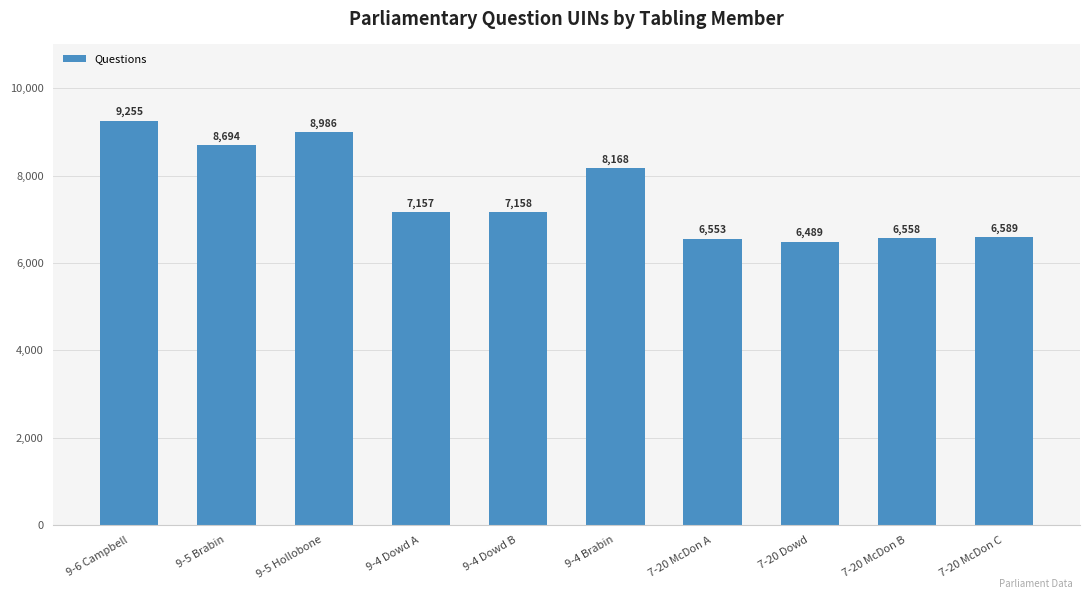

What is the difference between the maximum and minimum values?

2766